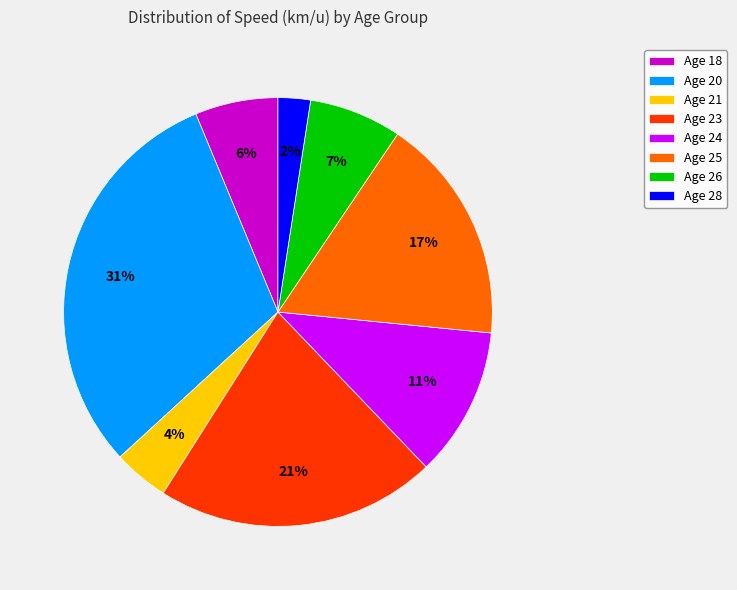

Which category has the smallest portion of the pie?

Age 28